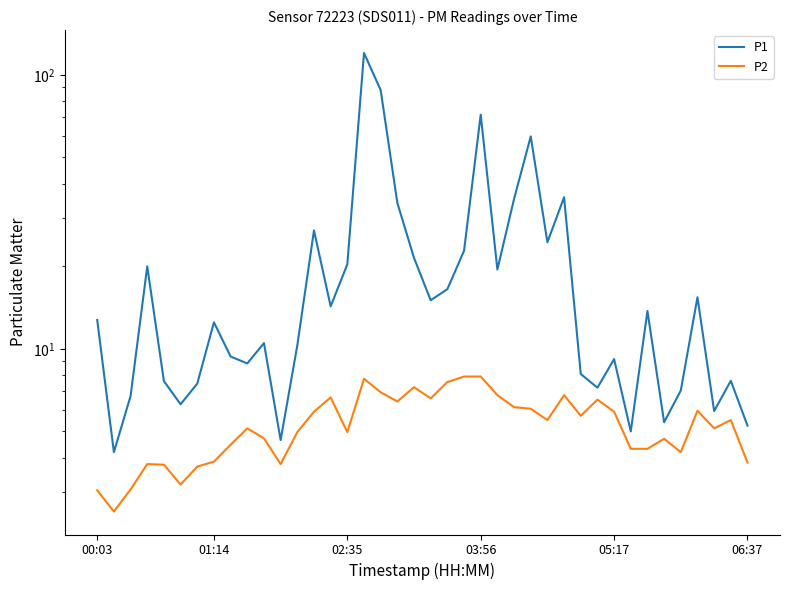

How many data points does each series have?

40